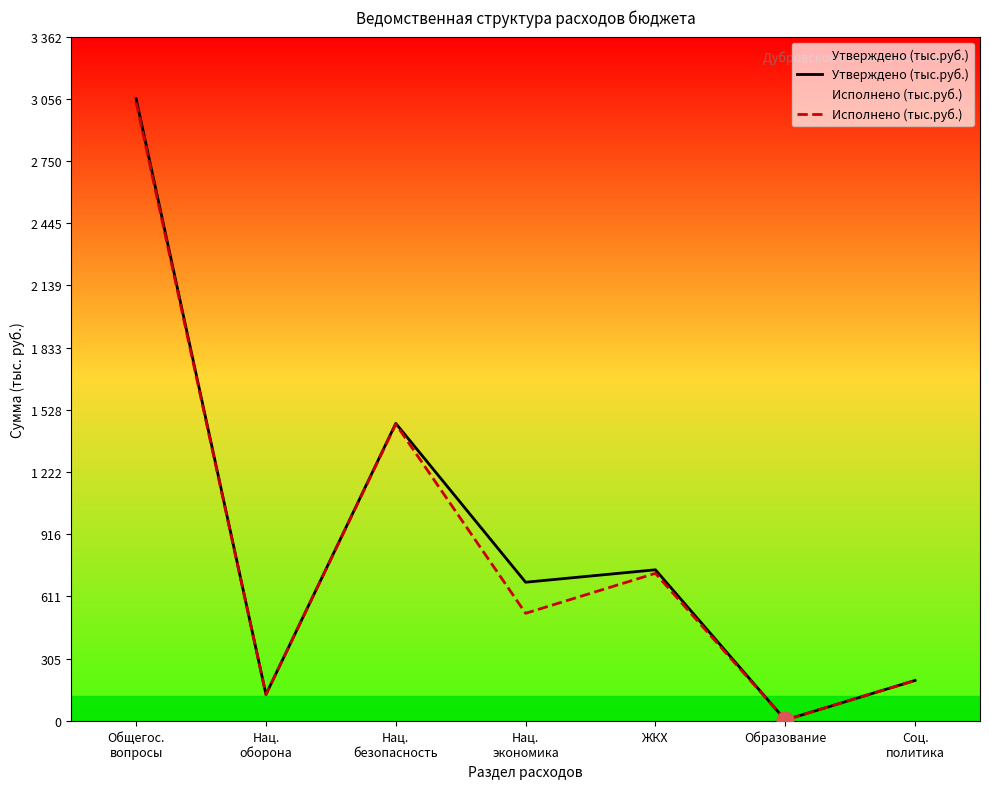

At Соц.
политика, list the series in order from smallest to largest.

Исполнено (тыс.руб.), Утверждено (тыс.руб.)